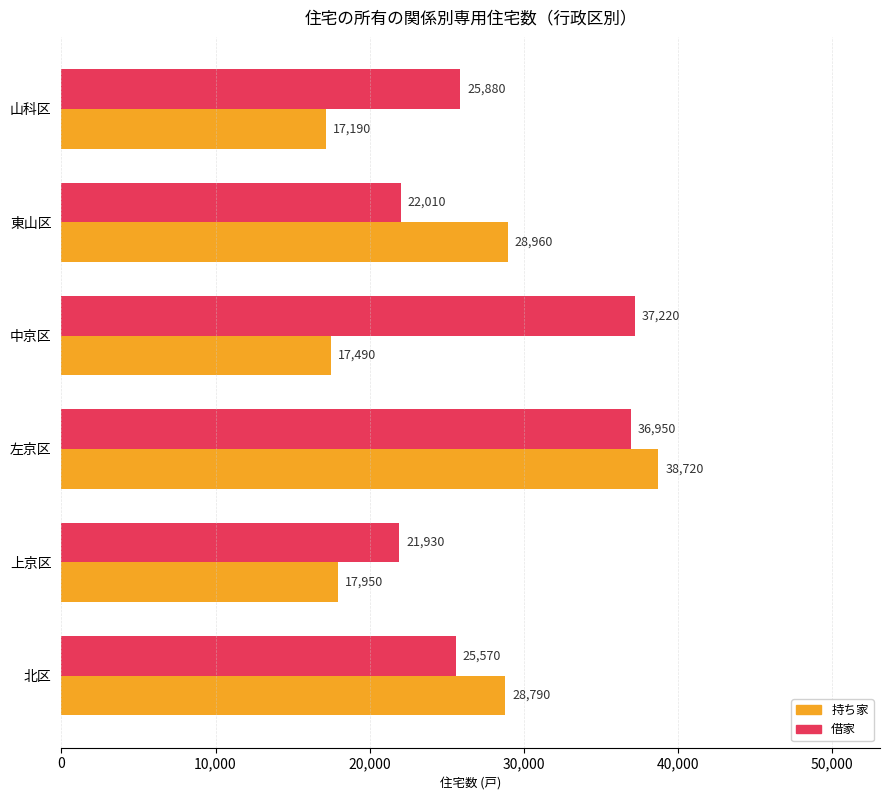

What is the average value of the 持ち家 series?

24850